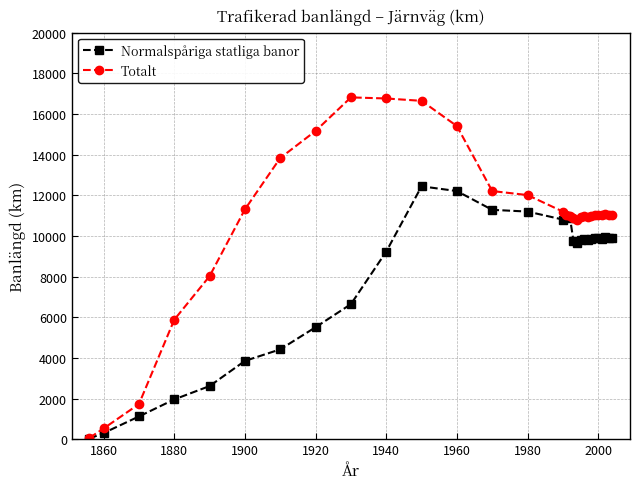

Which series has the largest range (max minus min)?

Totalt